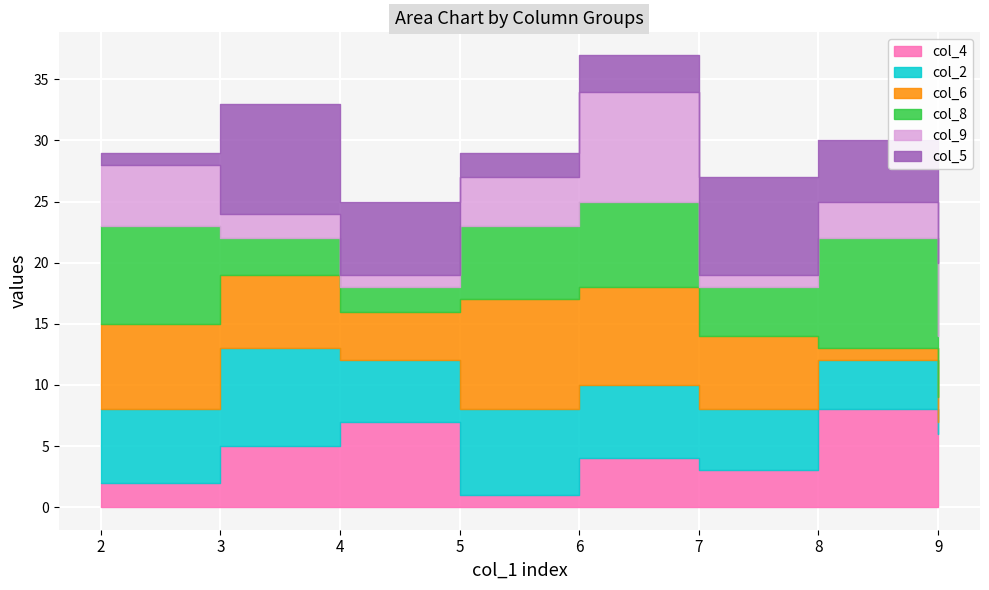

What is the difference between the col_4 values at 9 and 5?

5